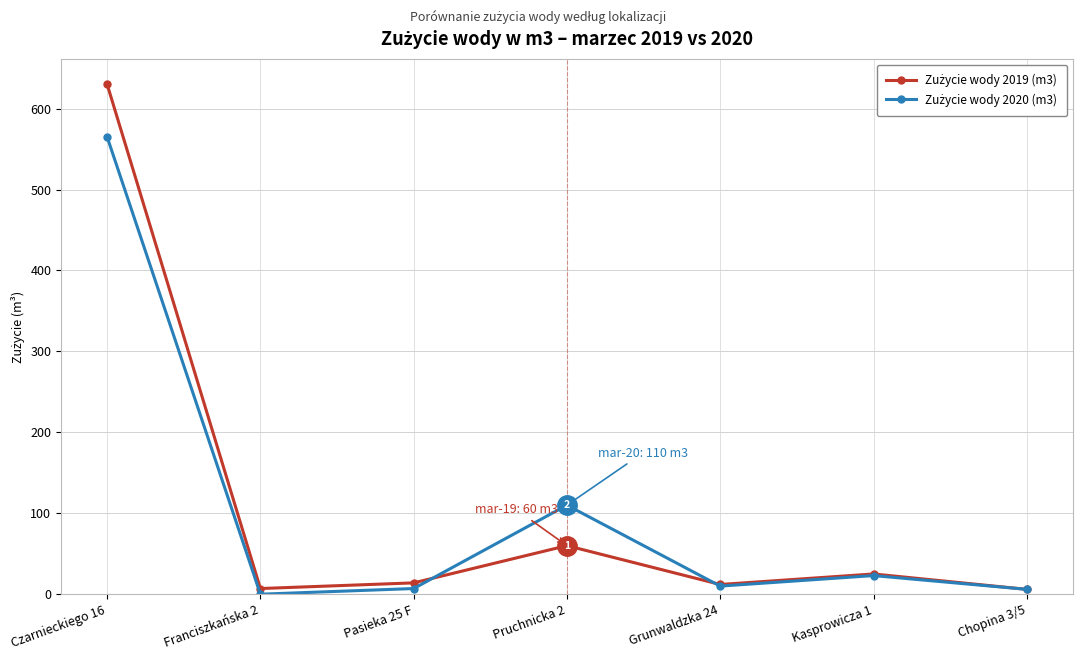

At which category is the sum across all series the highest?

Czarnieckiego 16